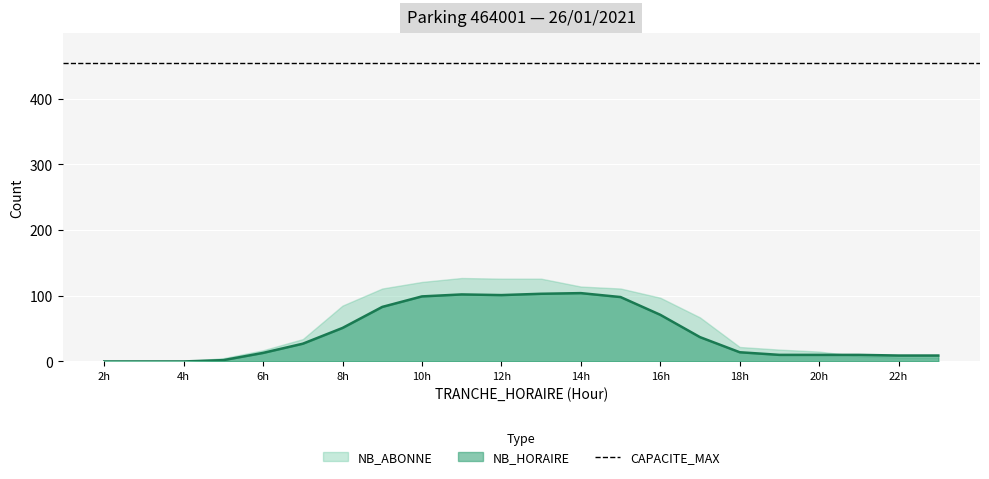

How many lines are shown in the chart?

1